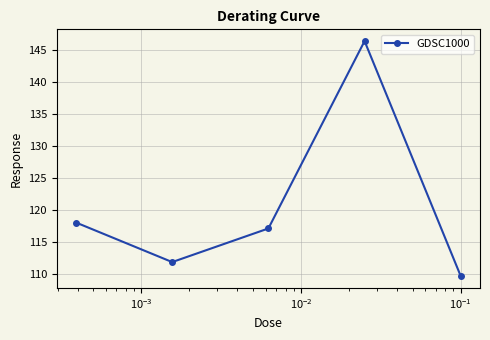

What is the difference between the second highest and second lowest values?

6.2